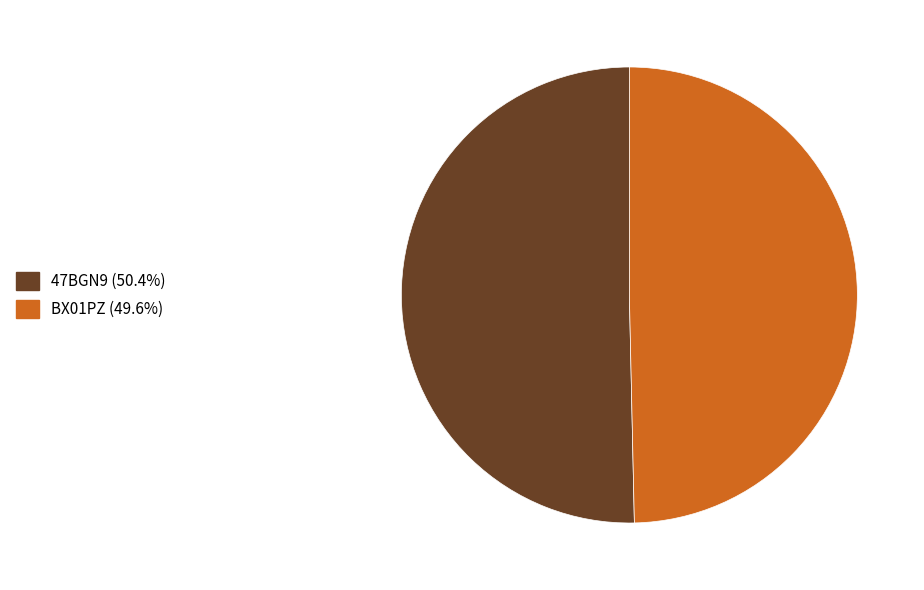

Which slice is the largest?

47BGN9